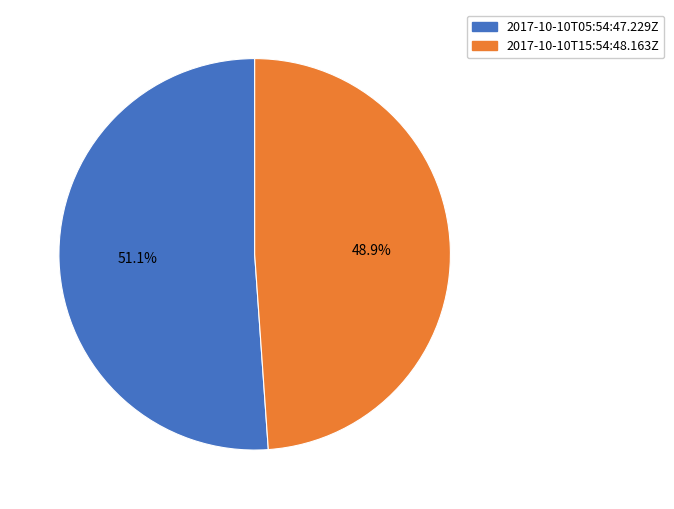

To the nearest percent, what is the combined percentage of 2017-10-10T15:54:48.163Z and 2017-10-10T05:54:47.229Z?

100%